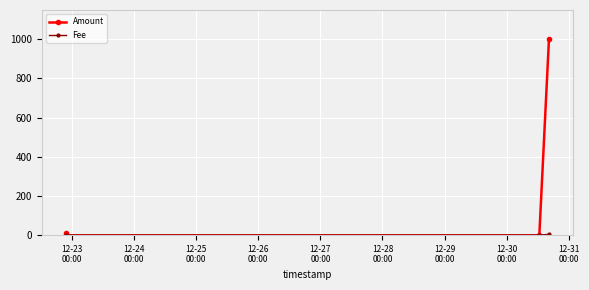

Which series has the largest total across all categories?

Amount